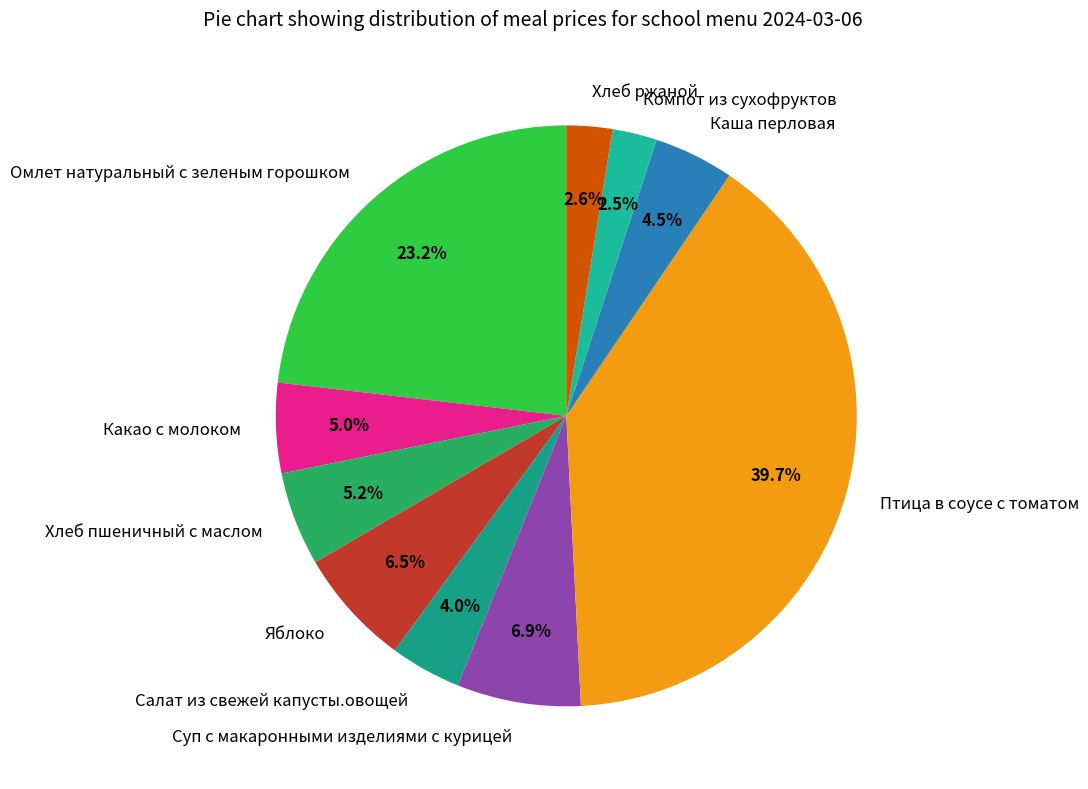

To the nearest percent, what portion does Птица в соусе с томатом represent?

40%